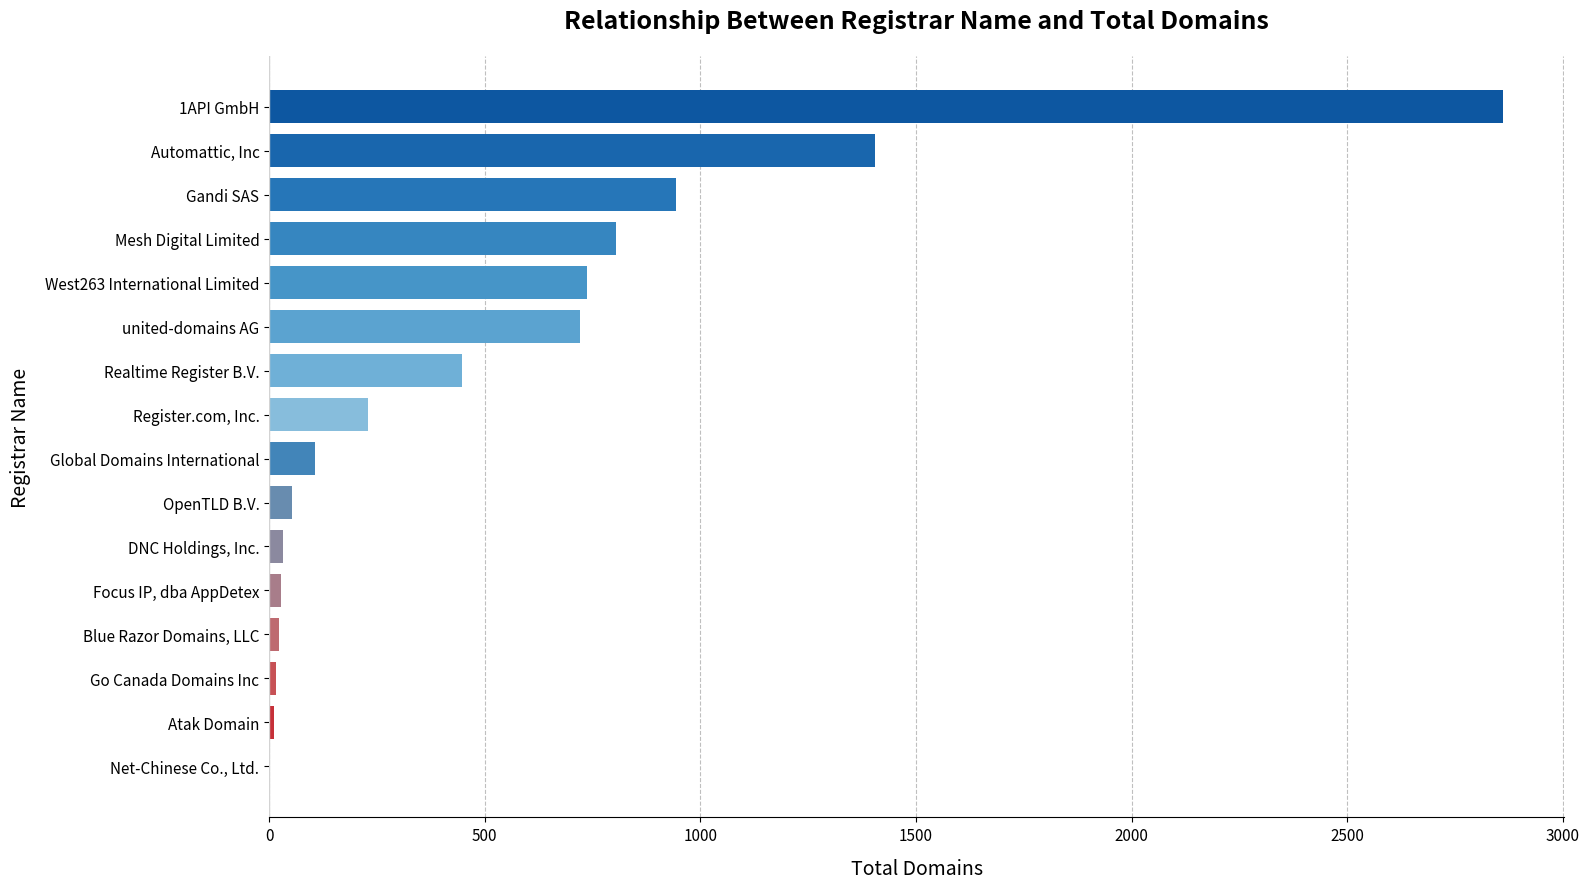

What is the sum of all values?

8421